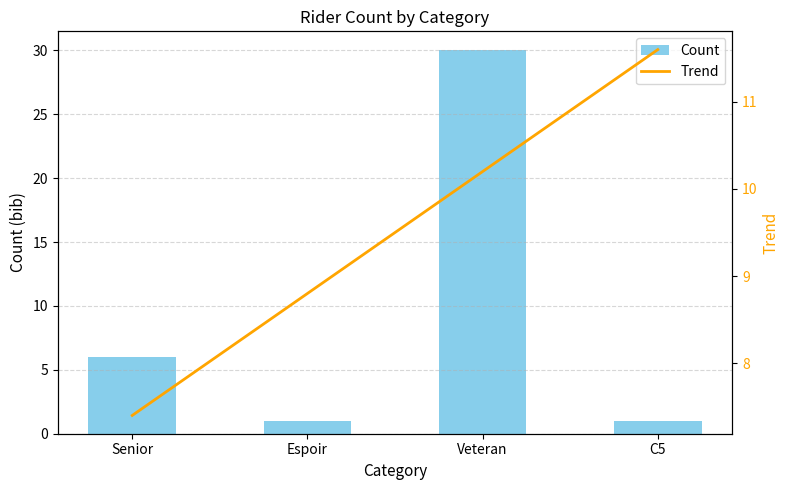

What is the highest value of the Trend series?

11.6